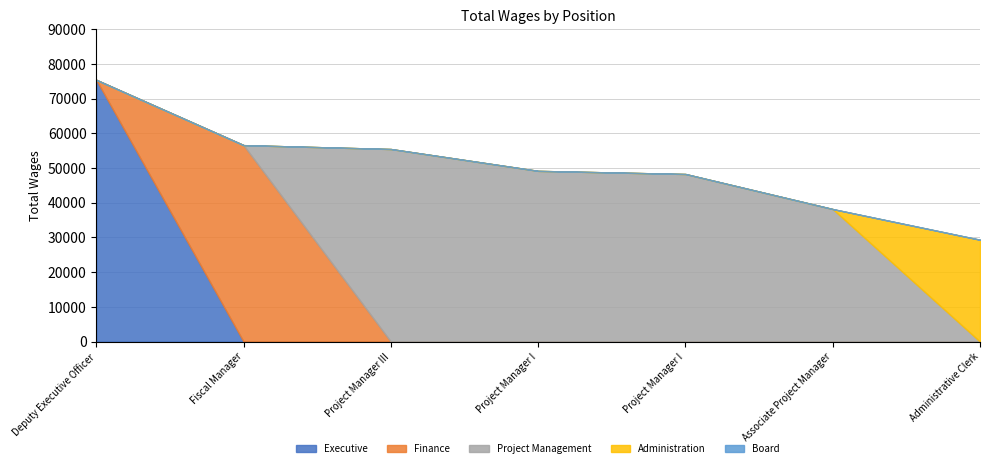

At Project Manager I, list the series in order from largest to smallest.

Project Management, Executive, Finance, Administration, Board